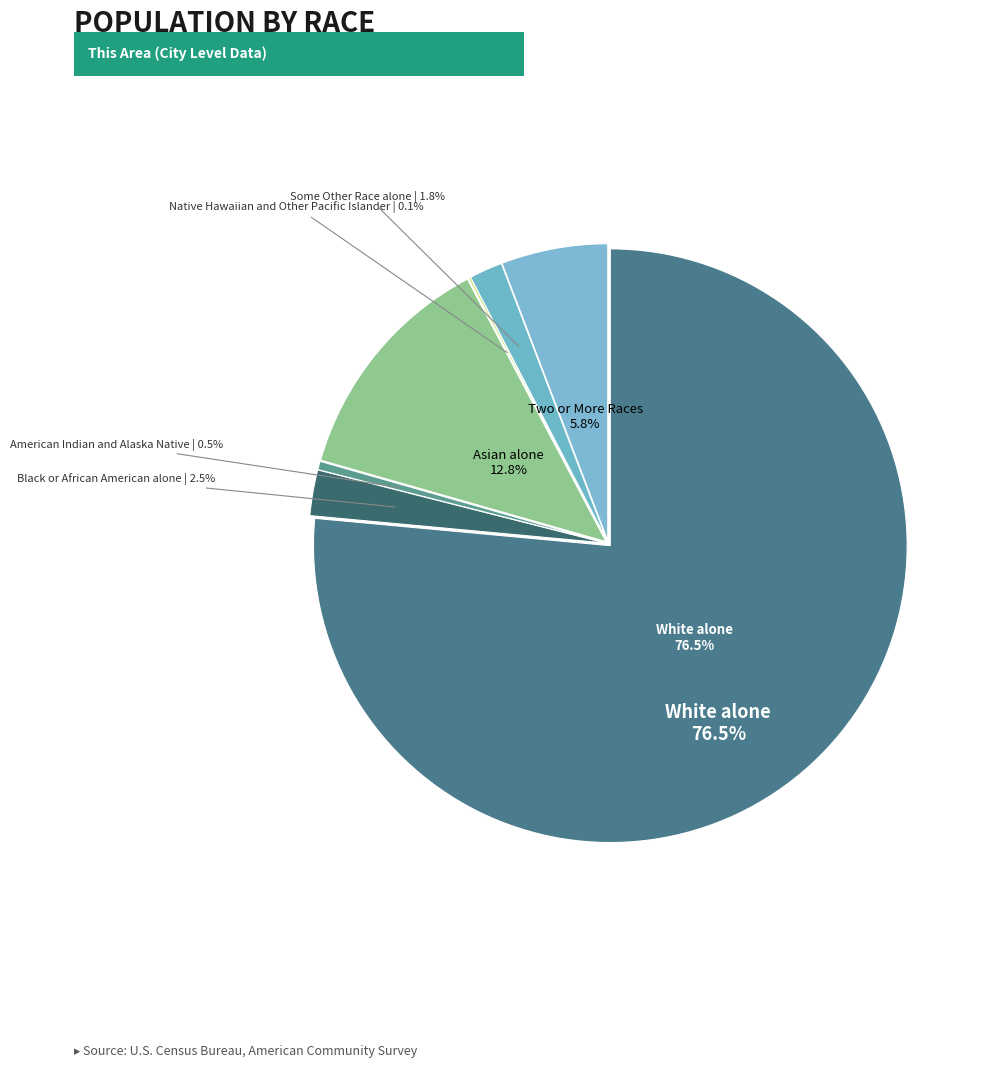

How many slices are in this pie chart?

7